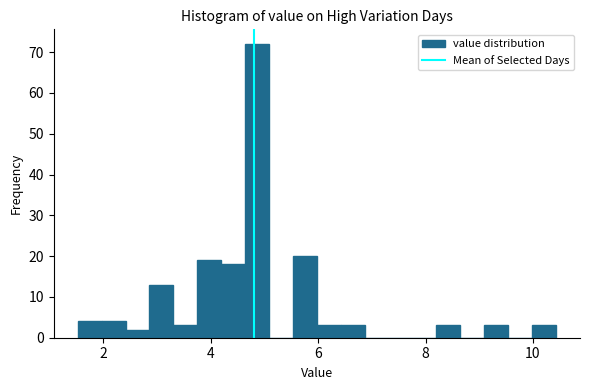

Read against the x-axis, roughly where is the centre of the tallest bar?

4.8